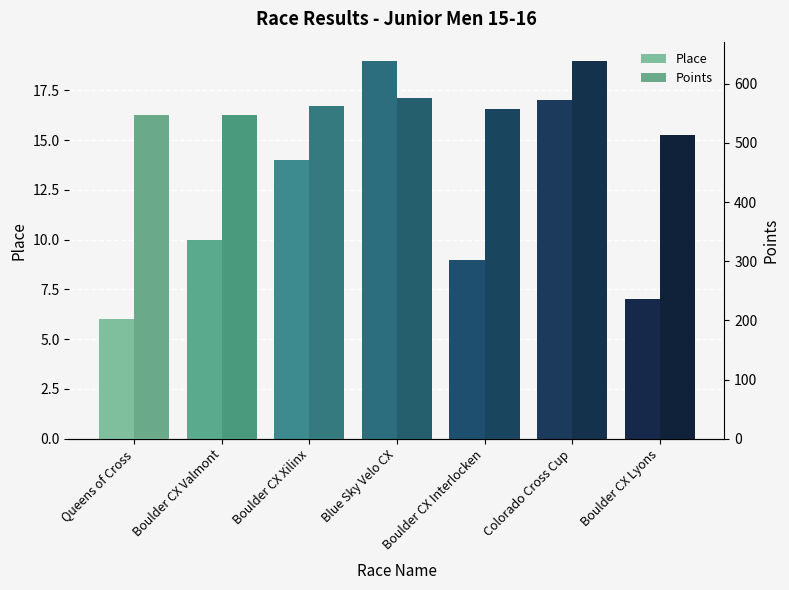

What is the label of the 2nd bar from the left?

Boulder CX Valmont